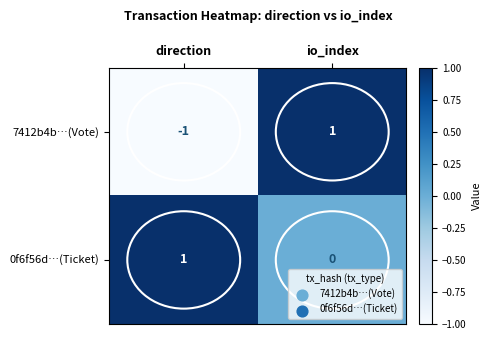

At which category is the sum across all series the highest?

io_index